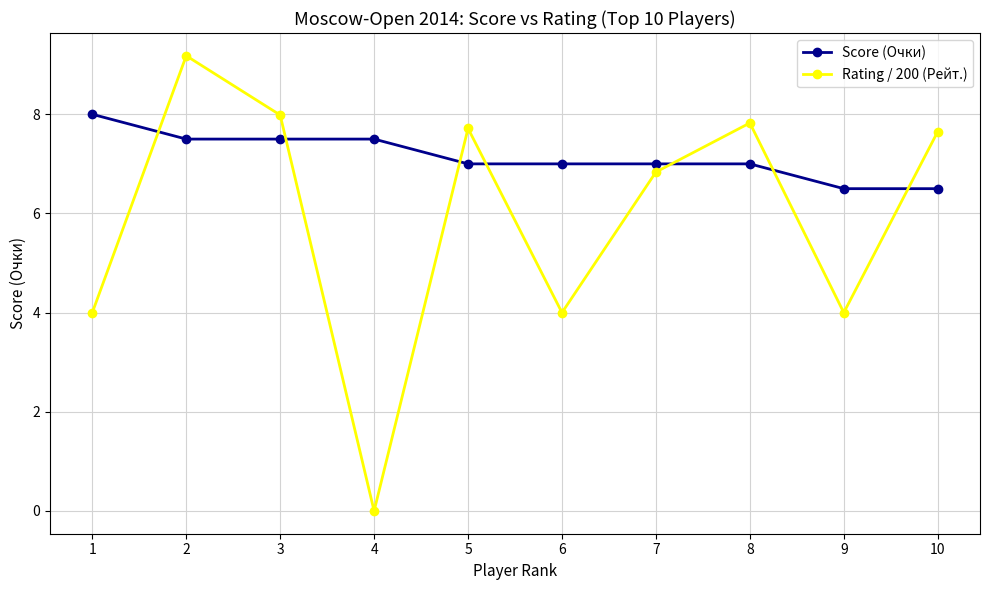

True or false: Score (Очки) has a value of 11.2 at 3.

False